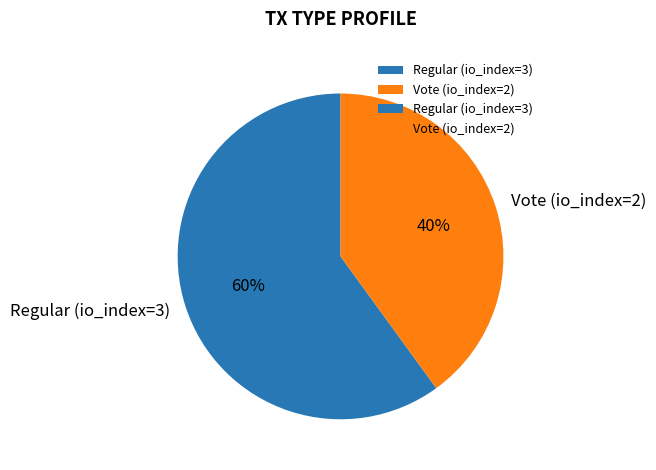

To the nearest percent, what portion does Vote (io_index=2) represent?

40%